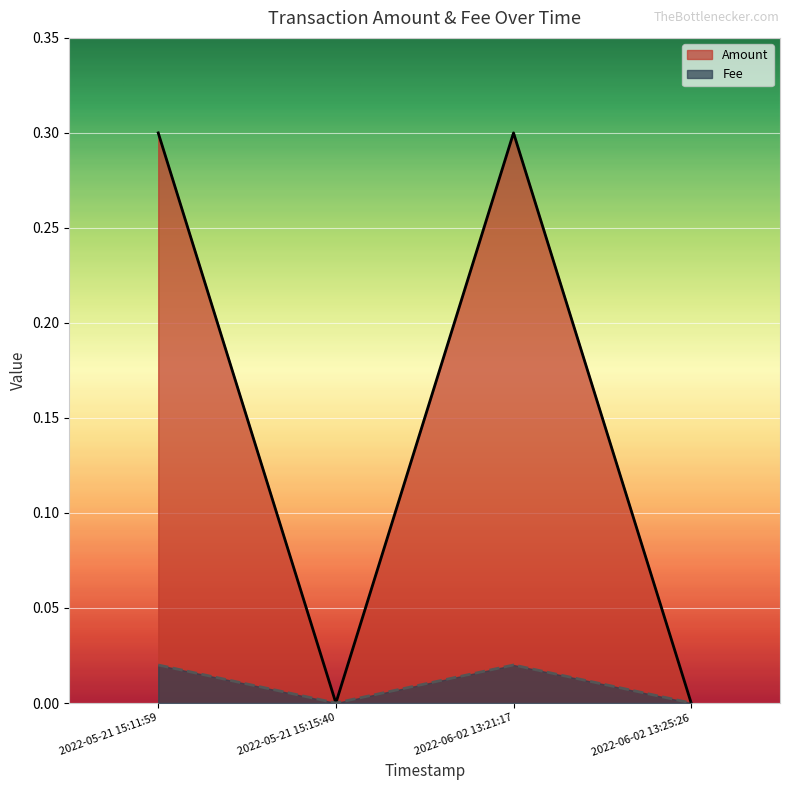

How many interior local peaks does the Amount series have?

1